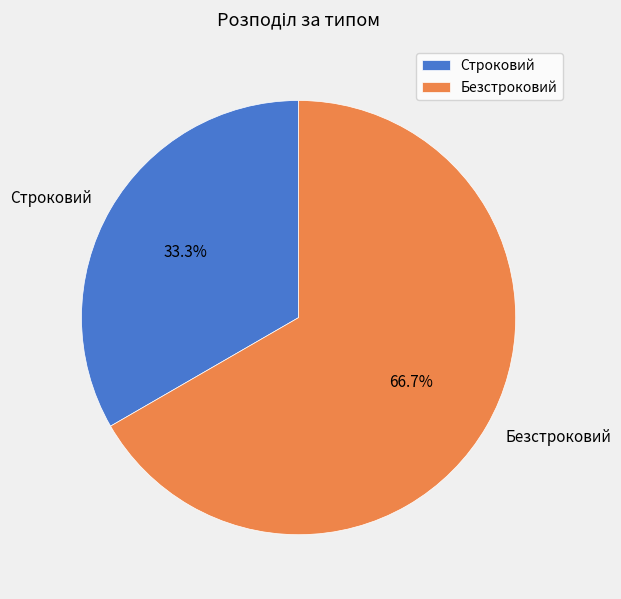

Between Безстроковий and Строковий, which is larger?

Безстроковий